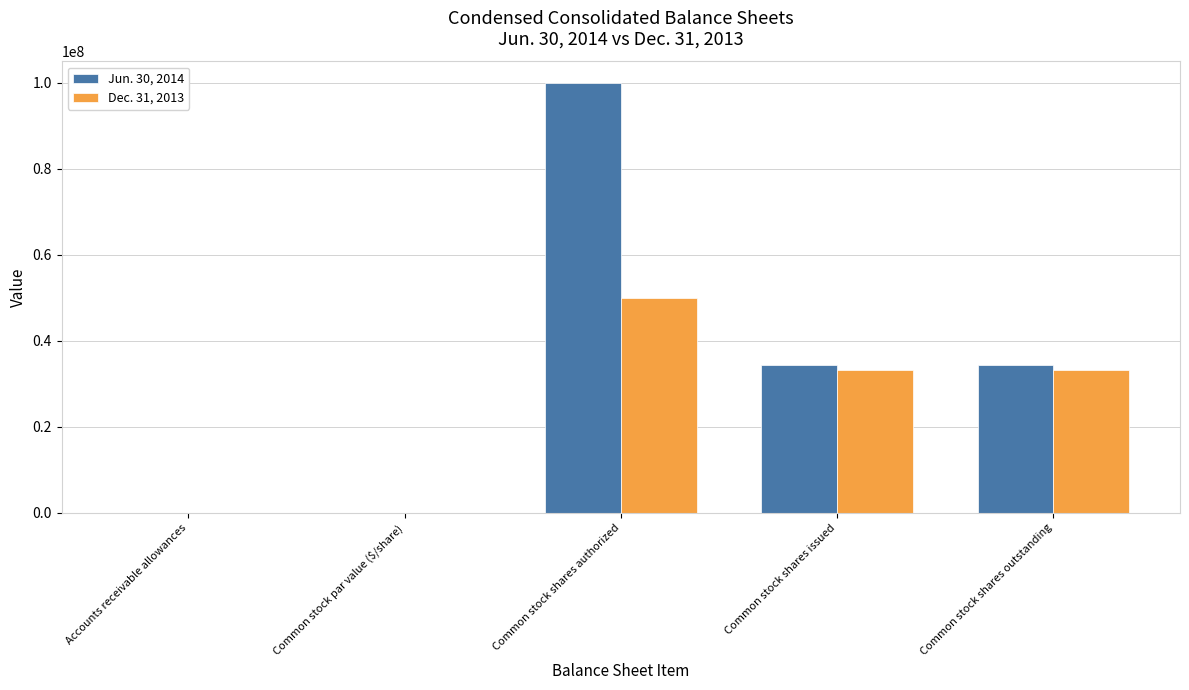

What is the sum of all Dec. 31, 2013 values?

116369784.0